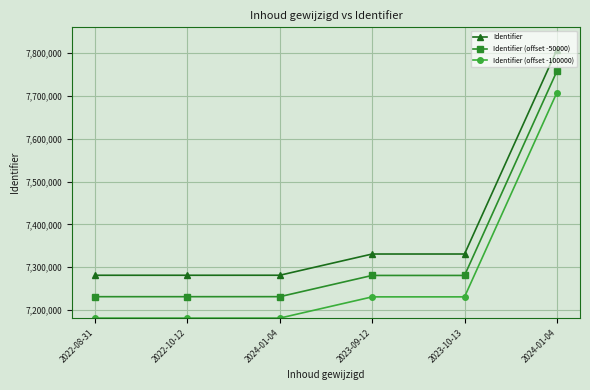

True or false: Identifier and Identifier (offset -50000) cross at least once.

False